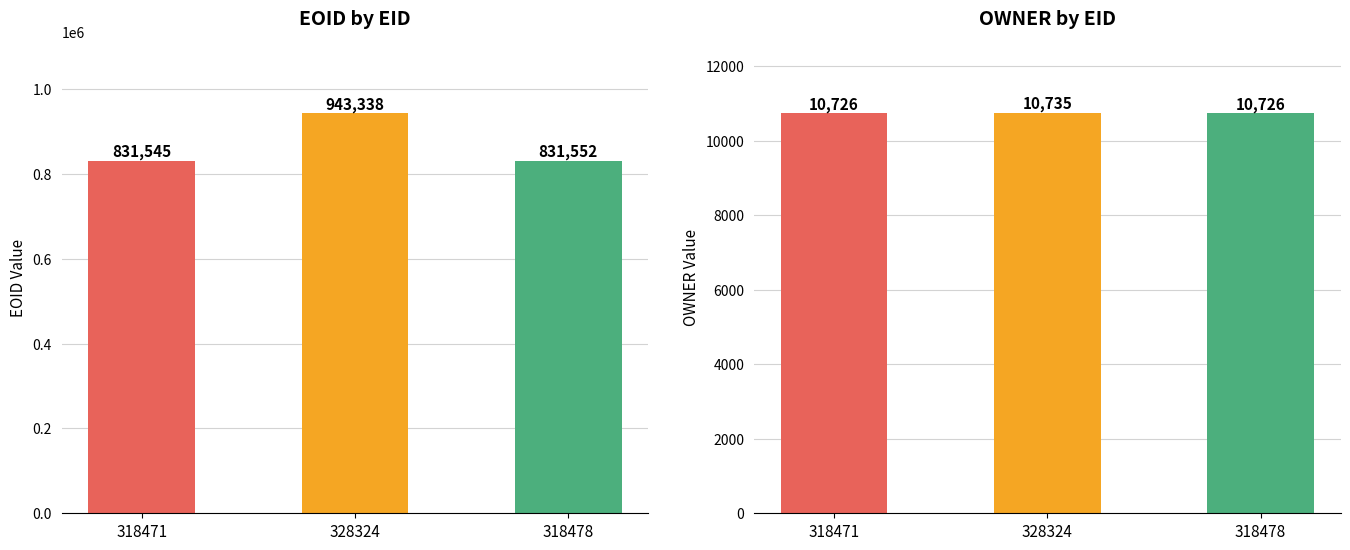

What position from the left is 318471?

1